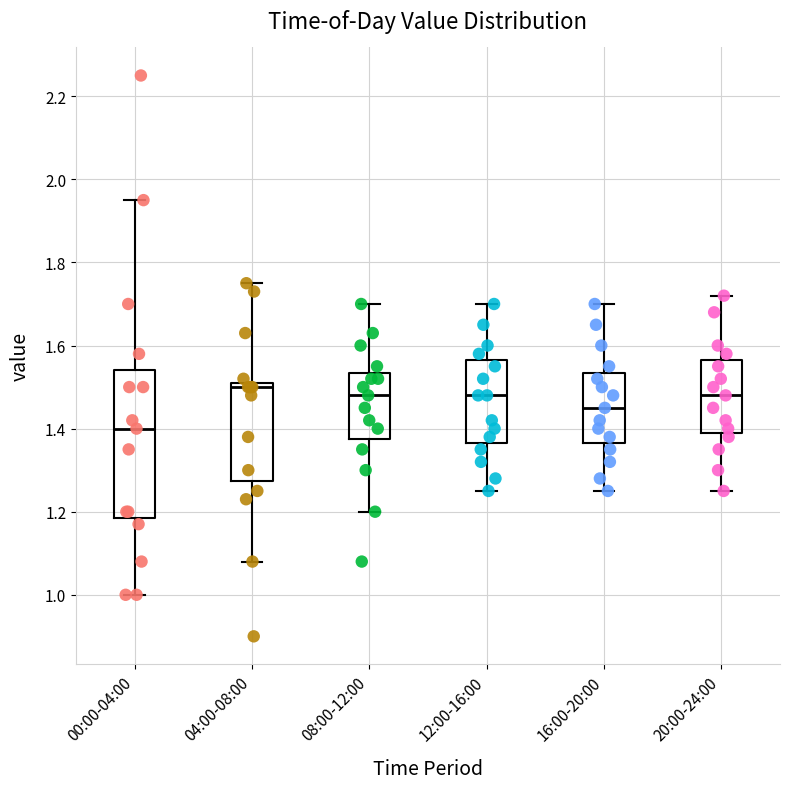

Reading left to right, read every box against the y-axis: the position of its median line, the range the box covers, and the ends of its whiskers. The values are not printed on the chart, so give them approximately, as read against the axis.

00:00-04:00: median 1.40, box 1.18 to 1.54, whiskers 1.00 to 1.96
04:00-08:00: median 1.50, box 1.28 to 1.52, whiskers 1.08 to 1.76
08:00-12:00: median 1.48, box 1.38 to 1.54, whiskers 1.20 to 1.70
12:00-16:00: median 1.48, box 1.36 to 1.56, whiskers 1.26 to 1.70
16:00-20:00: median 1.46, box 1.36 to 1.54, whiskers 1.26 to 1.70
20:00-24:00: median 1.48, box 1.40 to 1.56, whiskers 1.26 to 1.72